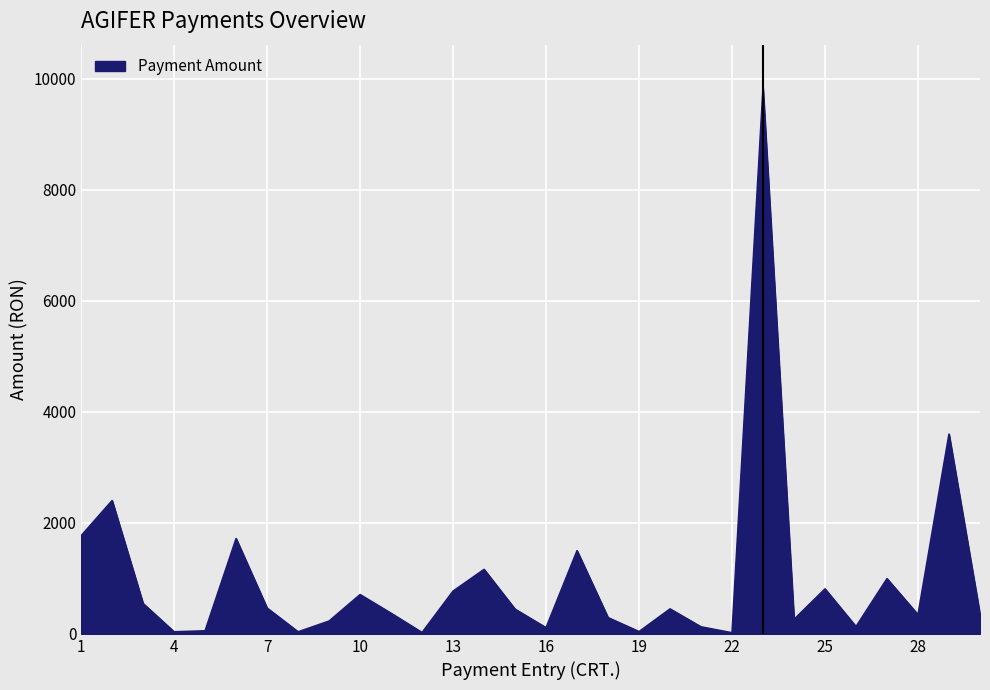

What is the difference between the maximum and minimum values?

9805.1